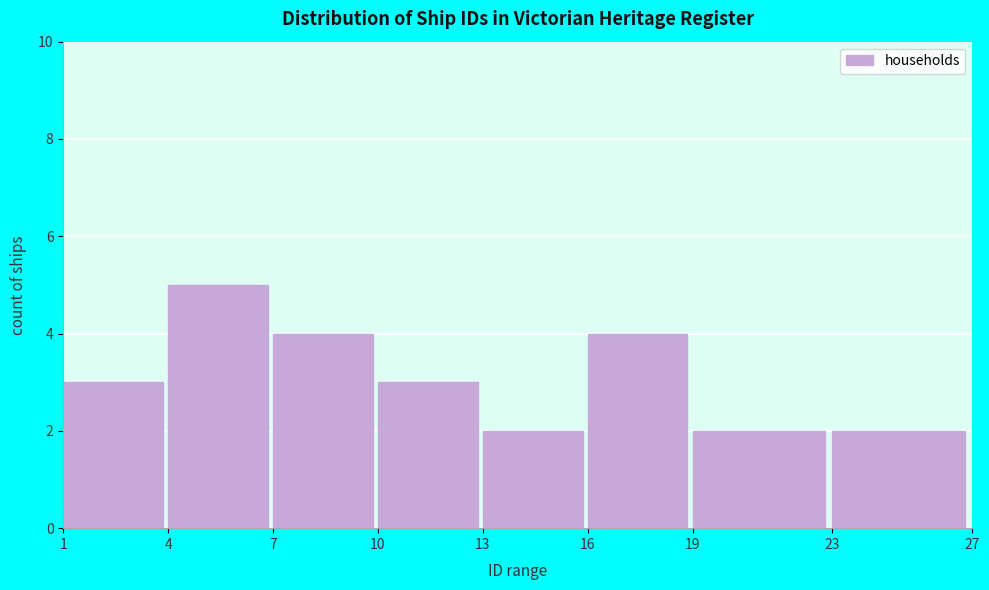

Reading right to left, what are all the values shown in this chart?

23=2	19=2	16=4	13=2	10=3	7=4	4=5	1=3